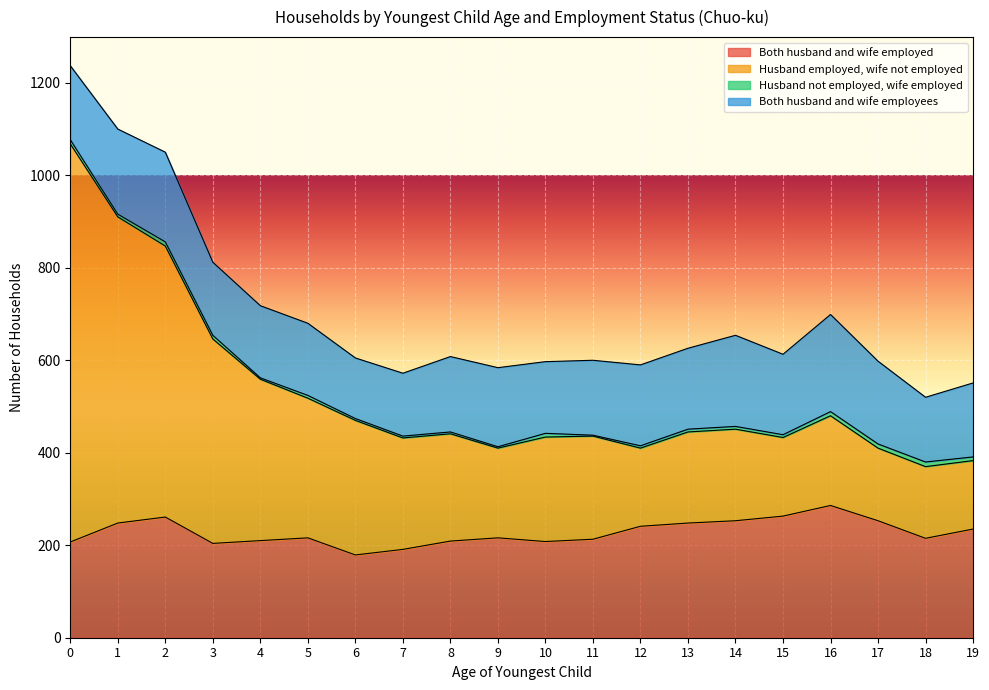

Which label corresponds to the smallest value in the chart?

6